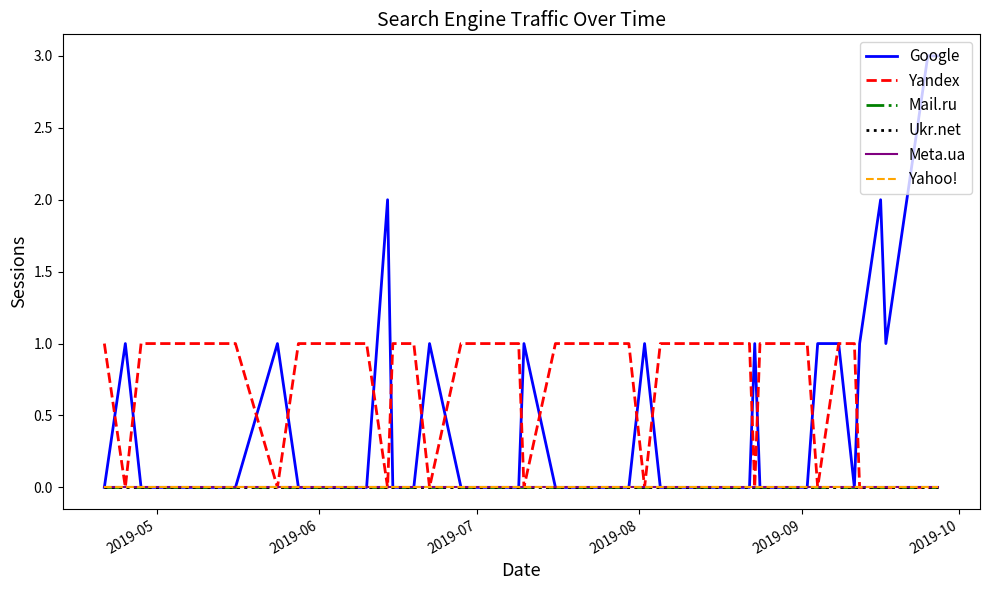

At which label does Yandex reach its peak?

2019-05